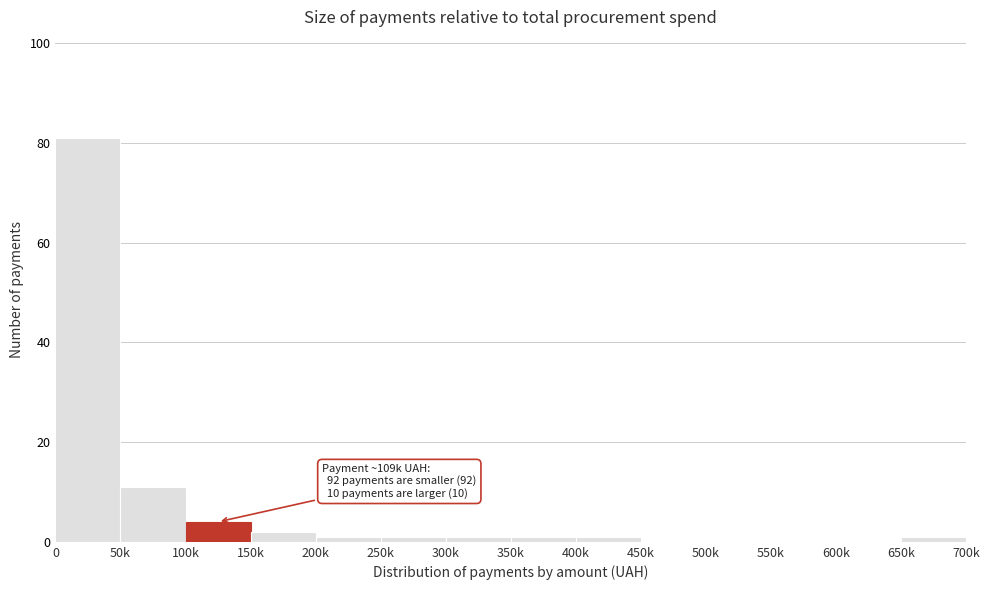

Reading right to left, list all the values displayed in this chart.

650k=1	600k=0	550k=0	500k=0	450k=0	400k=1	350k=1	300k=1	250k=1	200k=1	150k=2	100k=4	50k=11	0=81